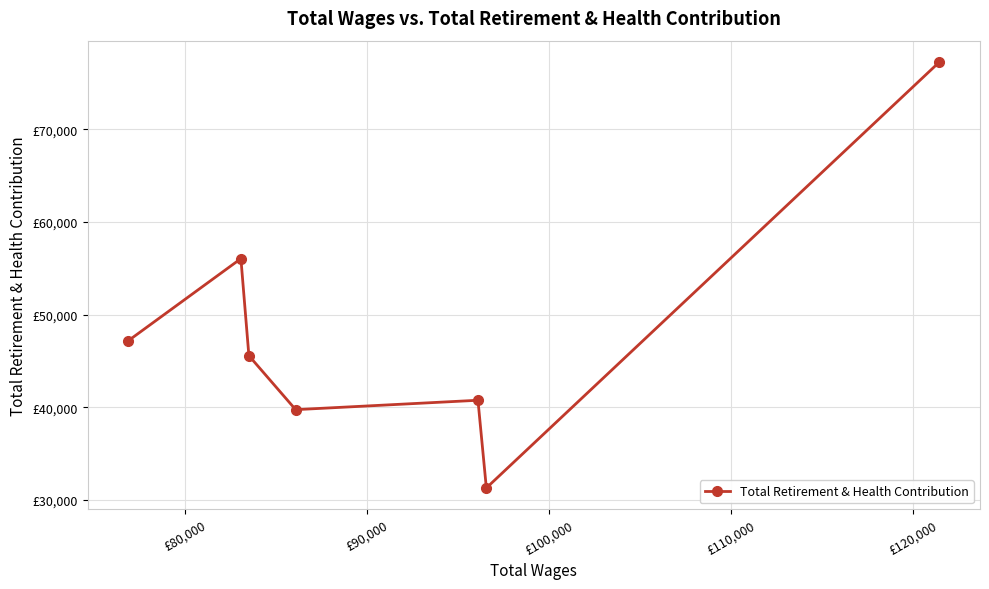

What is the ratio of the value at £90,000 to the value at £100,000?

1.0